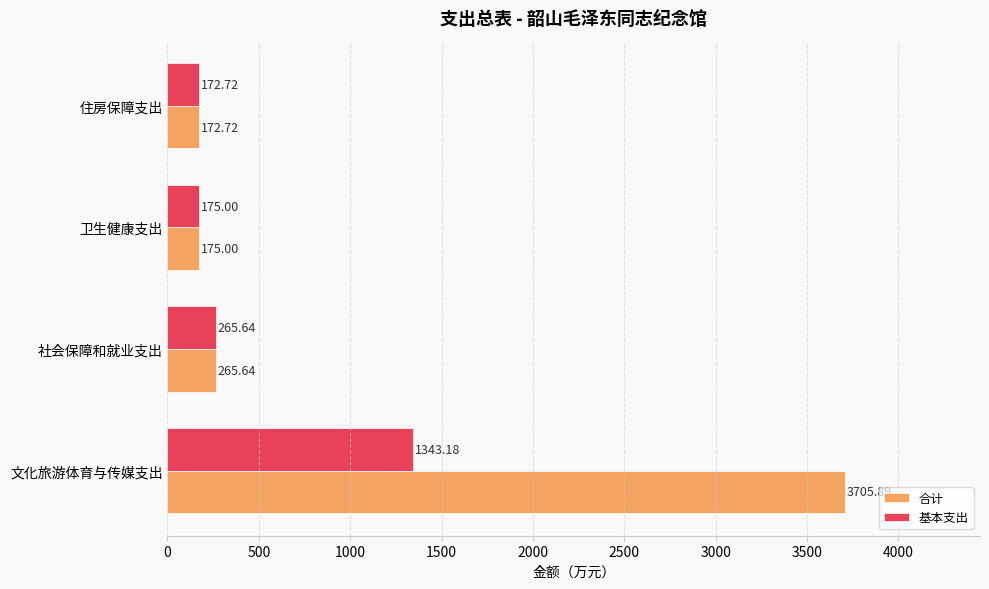

List the series in order of their overall mean, highest first.

合计, 基本支出